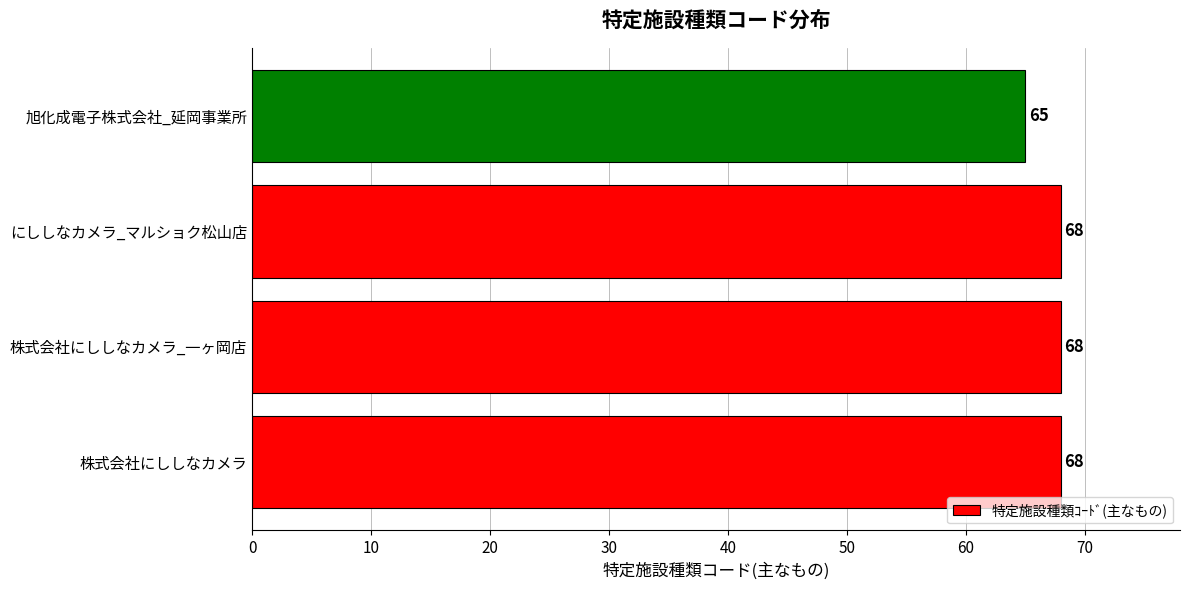

Count the values in the range 68 to 69.

3